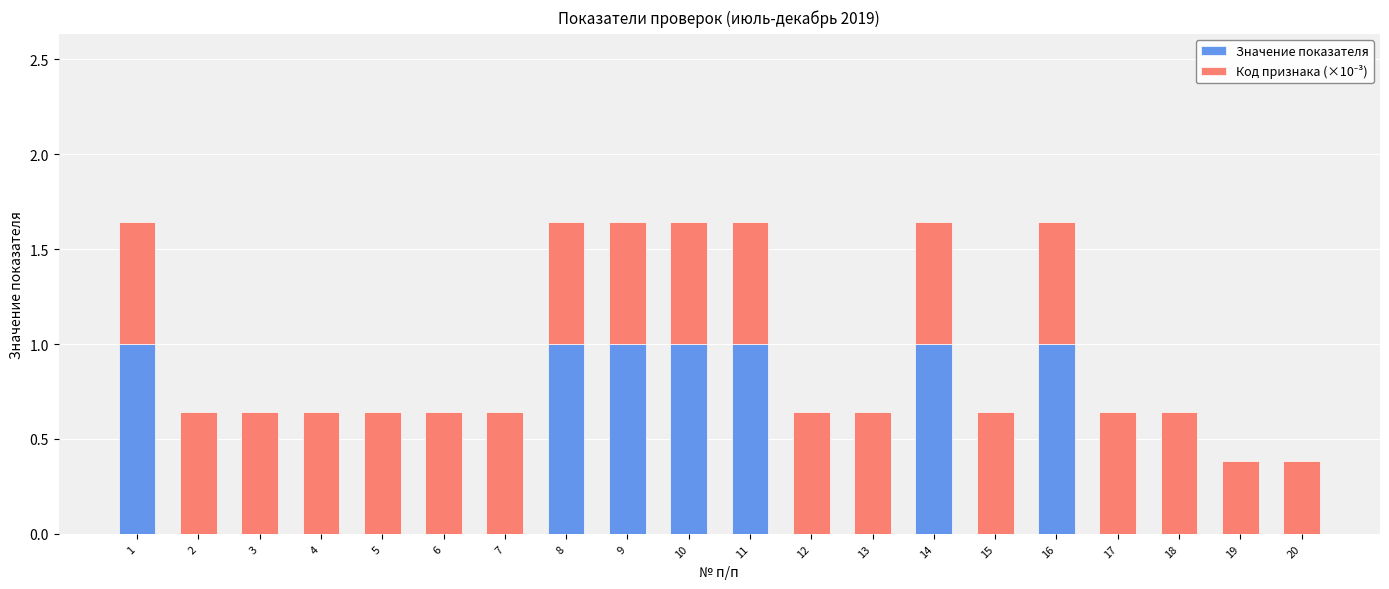

True or false: Значение показателя has a value of -0.3 at 6.

False